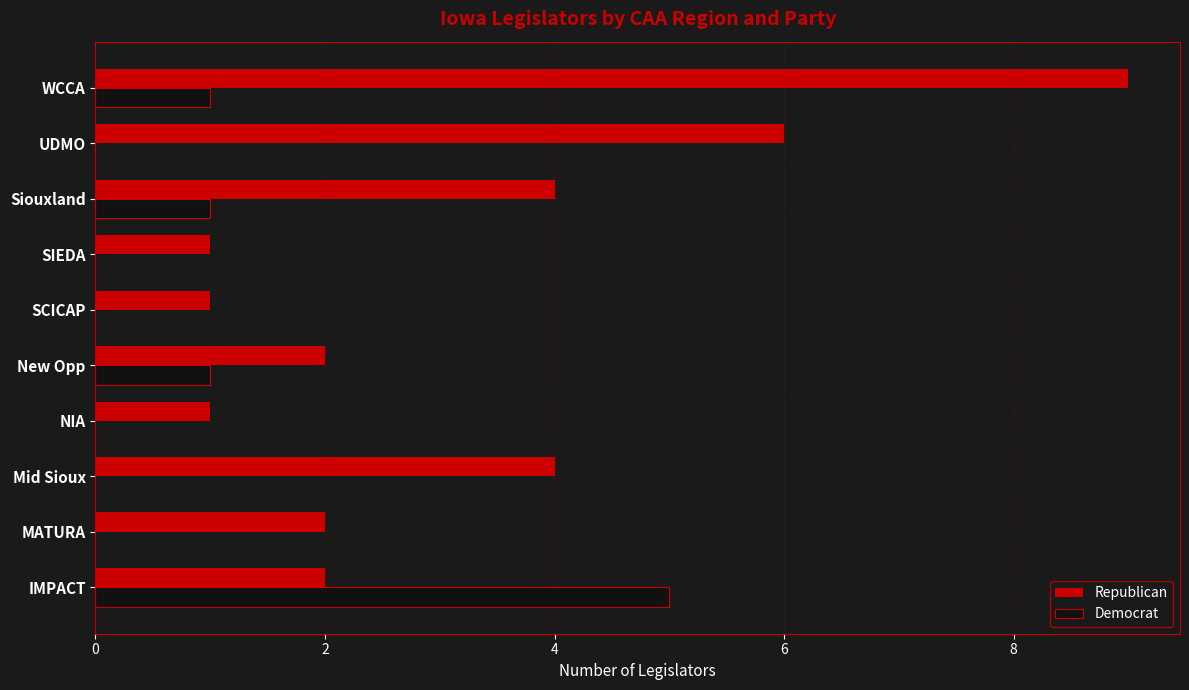

What value does the Democrat series have at IMPACT?

5